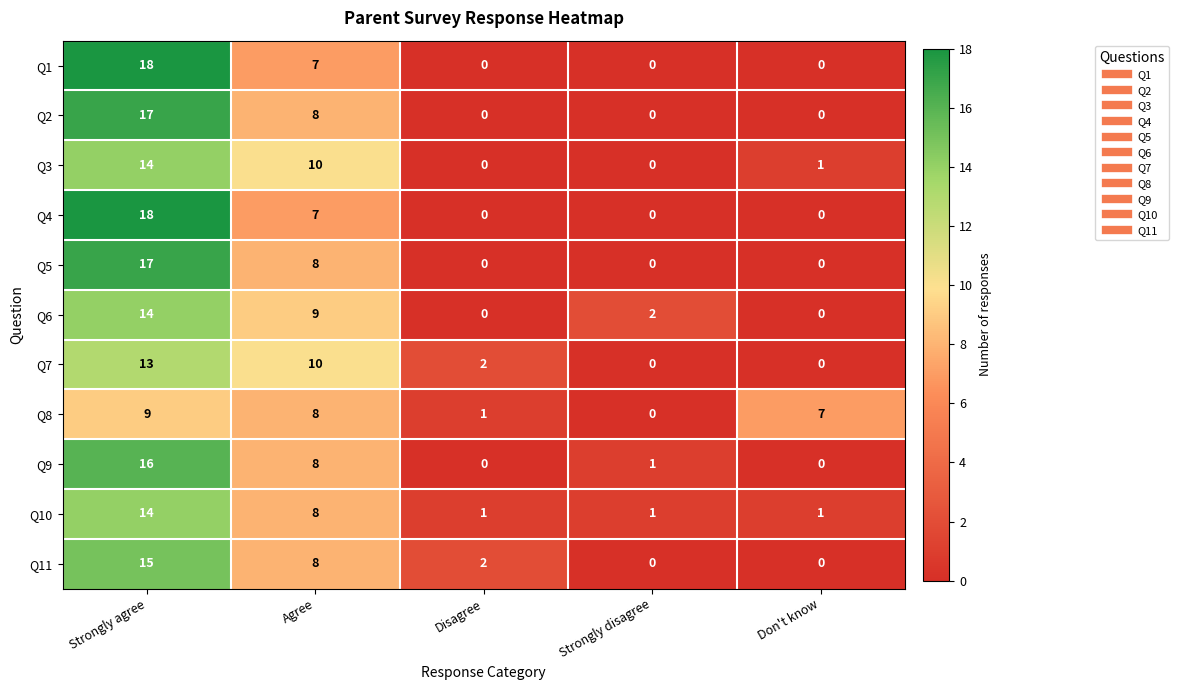

How many data points does each series have?

5